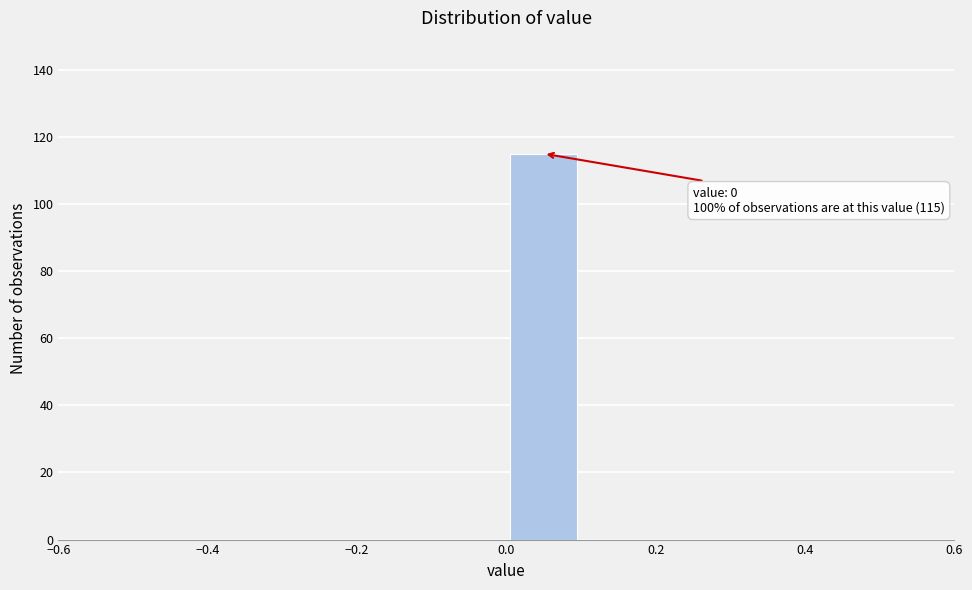

Over which range of the x-axis is the bar tallest?

0.0 to 0.1